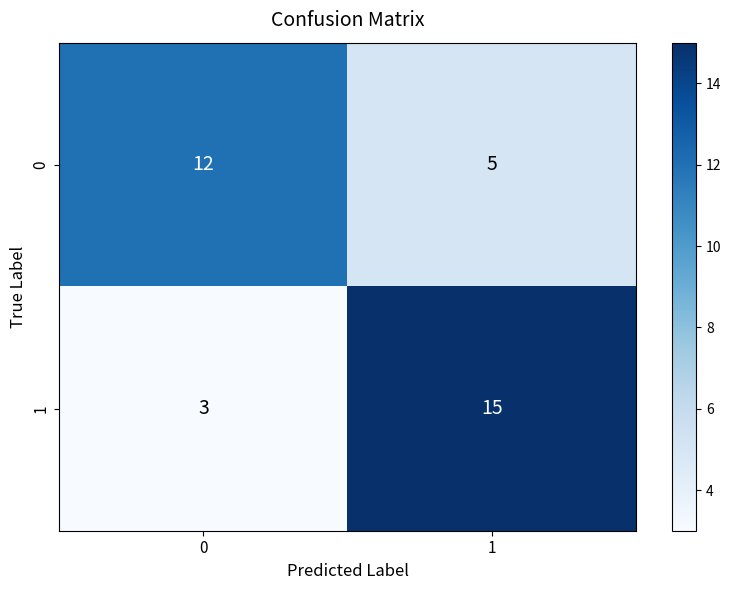

What is the difference between the 1 values at 0 and 1?

12